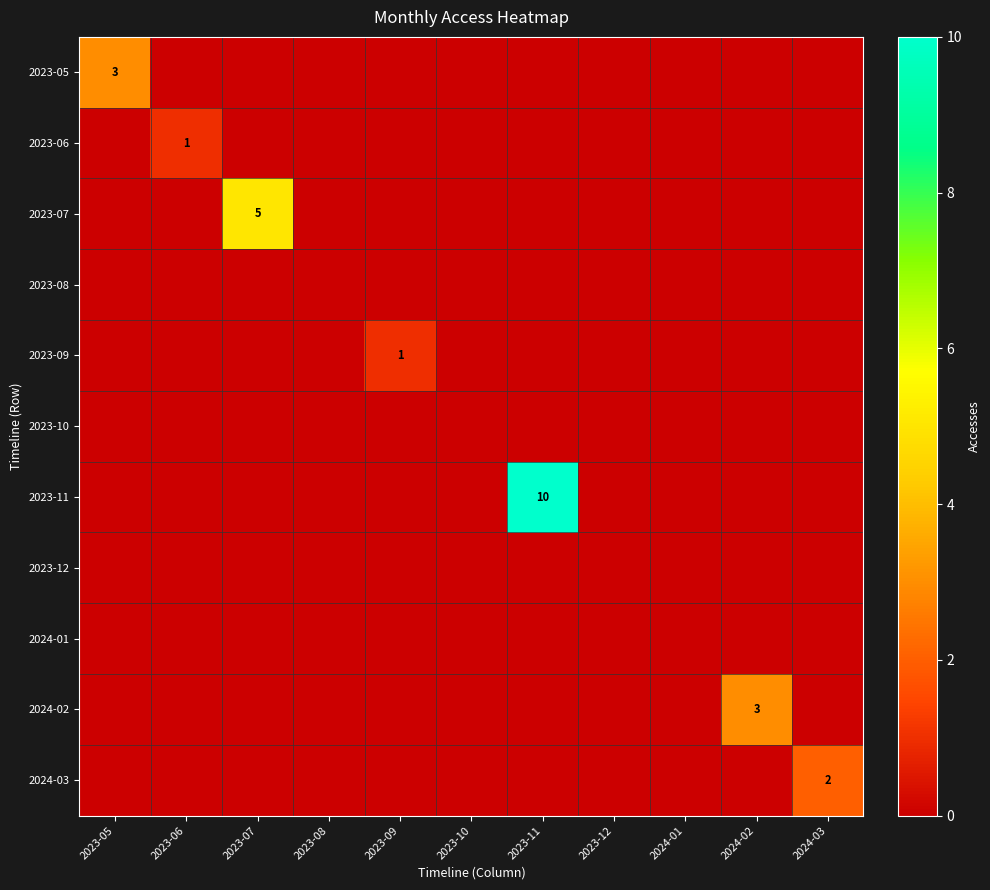

List the labels in order of 2023-06 value, smallest first.

2023-05, 2023-07, 2023-08, 2023-09, 2023-10, 2023-11, 2023-12, 2024-01, 2024-02, 2024-03, 2023-06